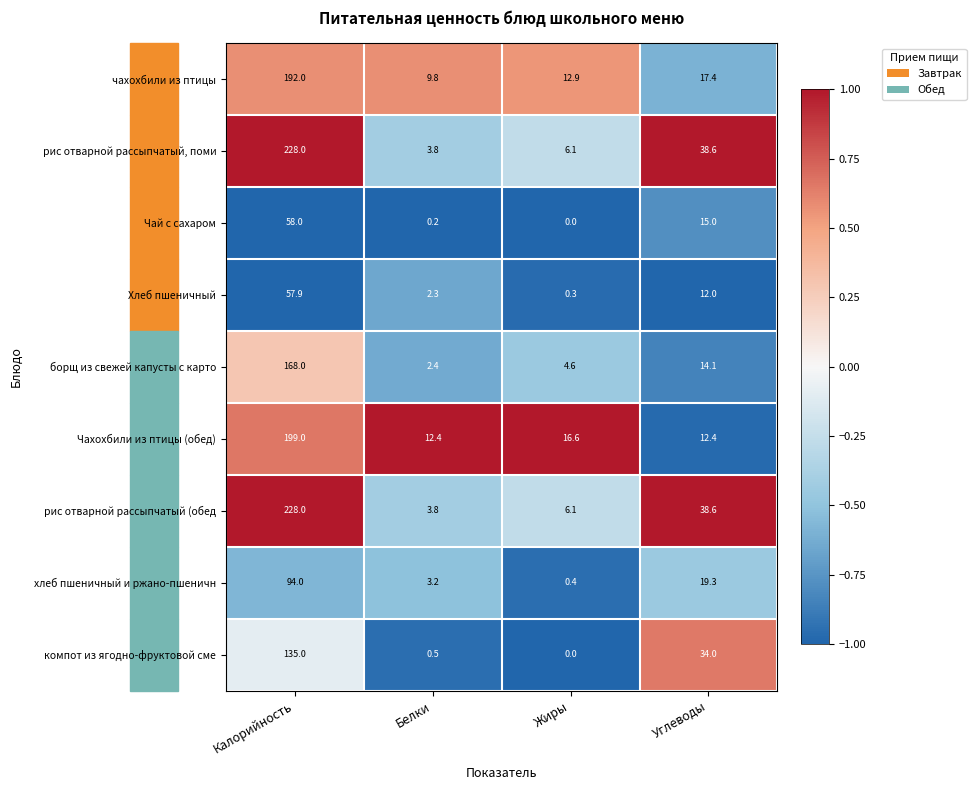

Is it true that хлеб пшеничный и ржано-пшеничн equals 130.5 at Калорийность?

False